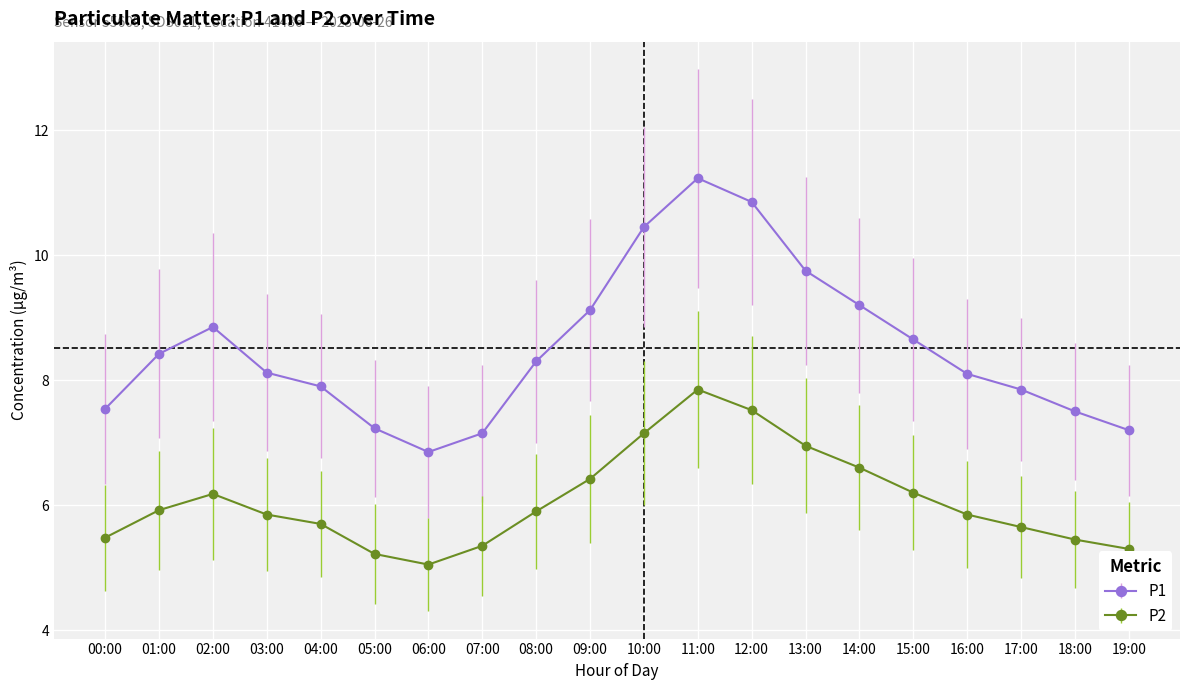

What is the sum of all P1 values?

170.3